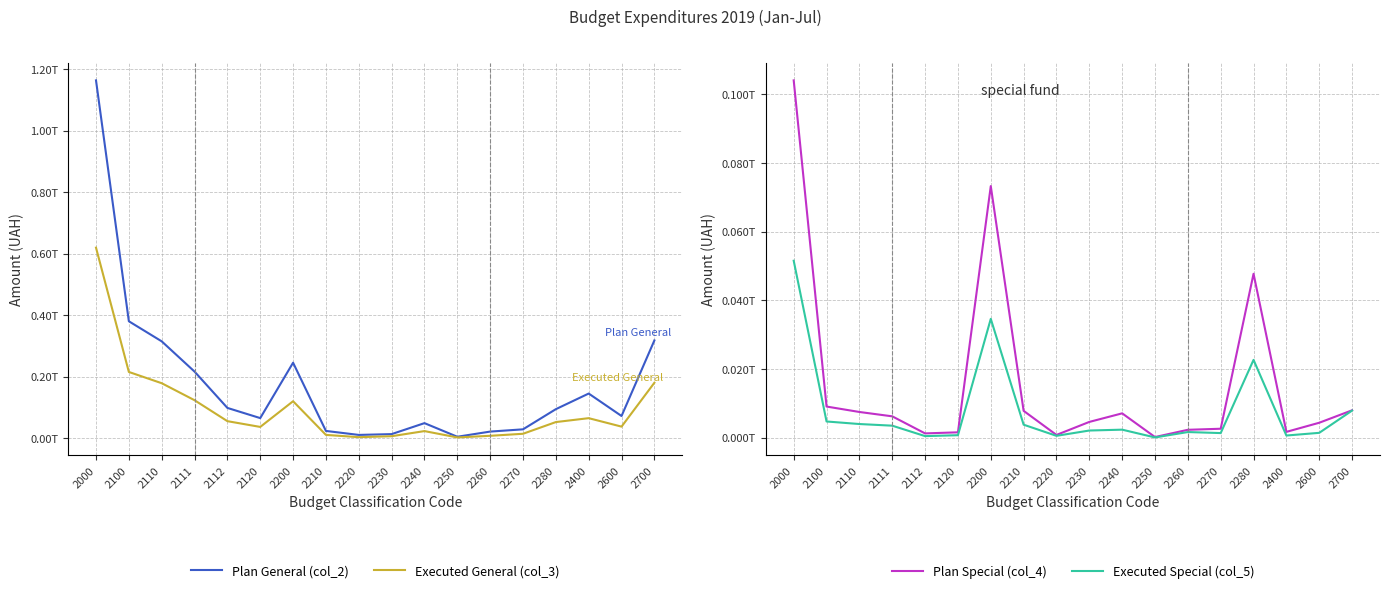

True or false: Plan General (col_2) and Executed General (col_3) cross at least once.

False